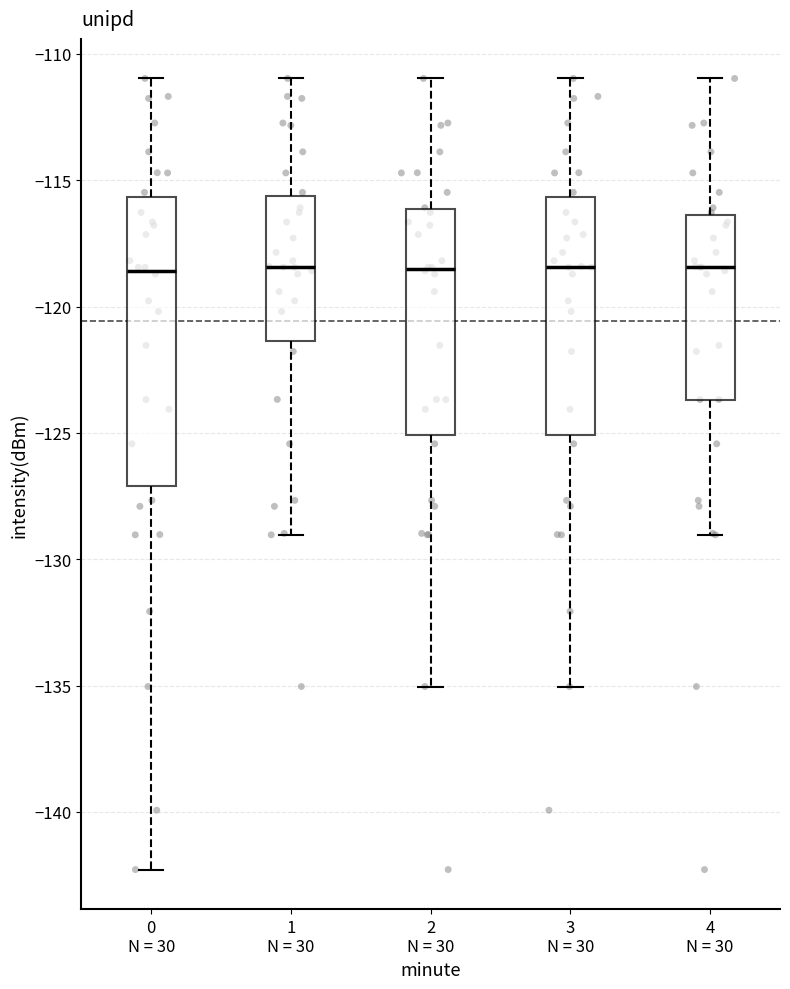

Reading left to right, read every box against the y-axis: the position of its median line, the range the box covers, and the ends of its whiskers. The values are not printed on the chart, so give them approximately, as read against the axis.

0 N = 30: median -118.5, box -127.0 to -115.5, whiskers -142.5 to -111.0
1 N = 30: median -118.5, box -121.5 to -115.5, whiskers -129.0 to -111.0
2 N = 30: median -118.5, box -125.0 to -116.0, whiskers -135.0 to -111.0
3 N = 30: median -118.5, box -125.0 to -115.5, whiskers -135.0 to -111.0
4 N = 30: median -118.5, box -123.5 to -116.5, whiskers -129.0 to -111.0